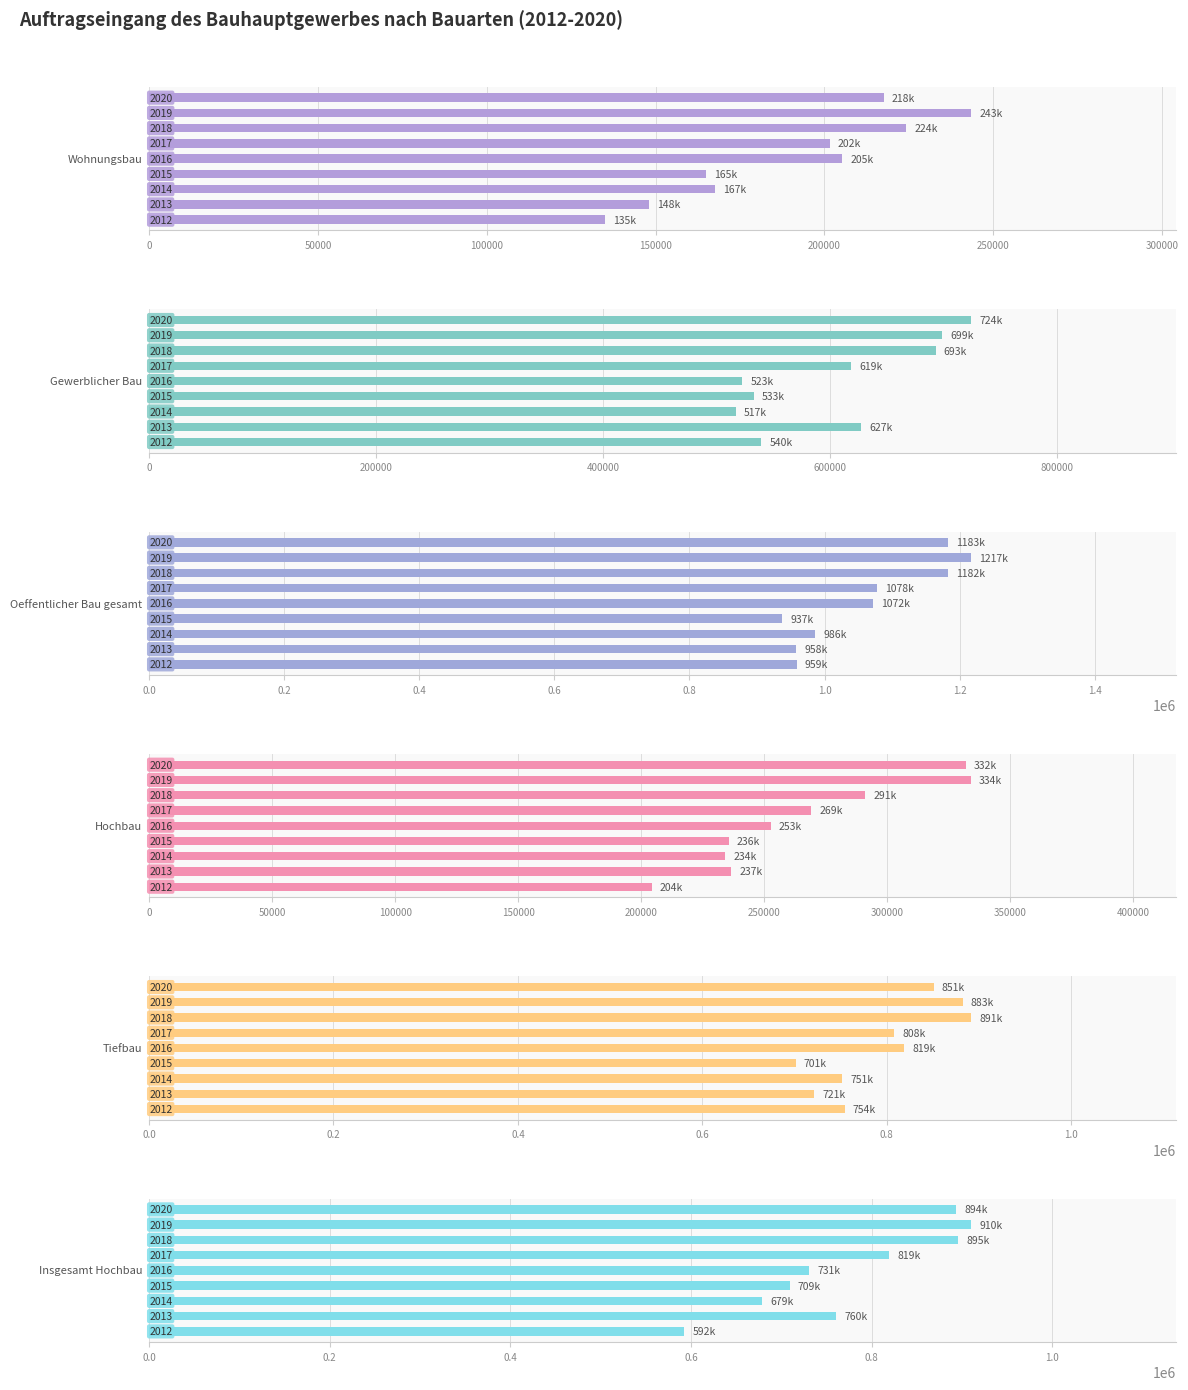

What is the sum of all Insgesamt Hochbau values?

6989112.0